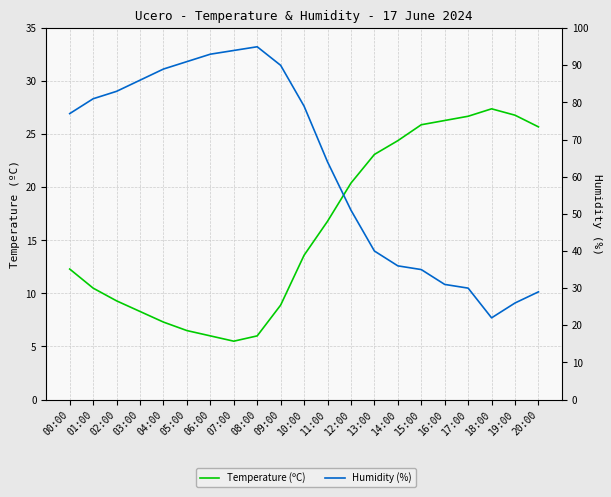

How many interior local peaks does the Humidity (%) series have?

1